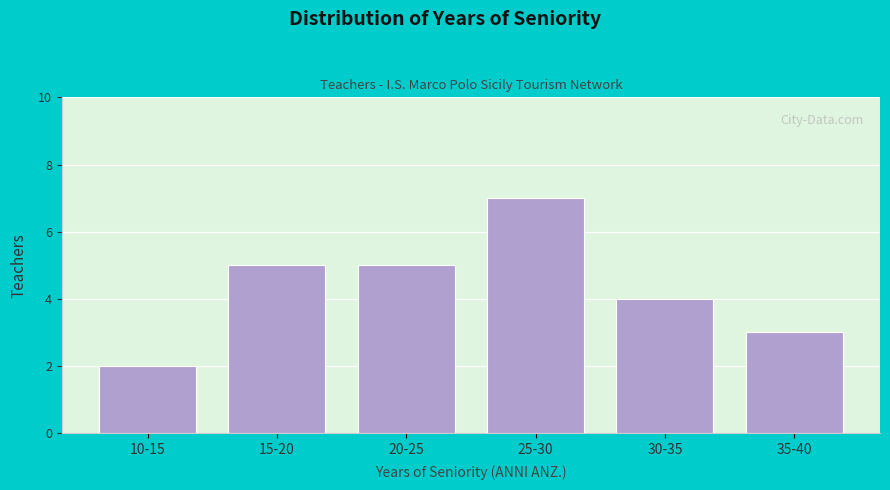

Reading left to right, what are all the values shown in this chart?

2	5	5	7	4	3